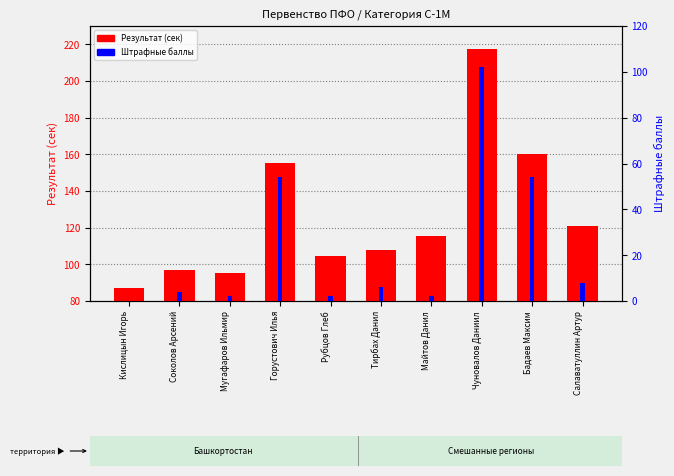

What is the label of the 3rd bar from the left?

Мугафаров Ильмир